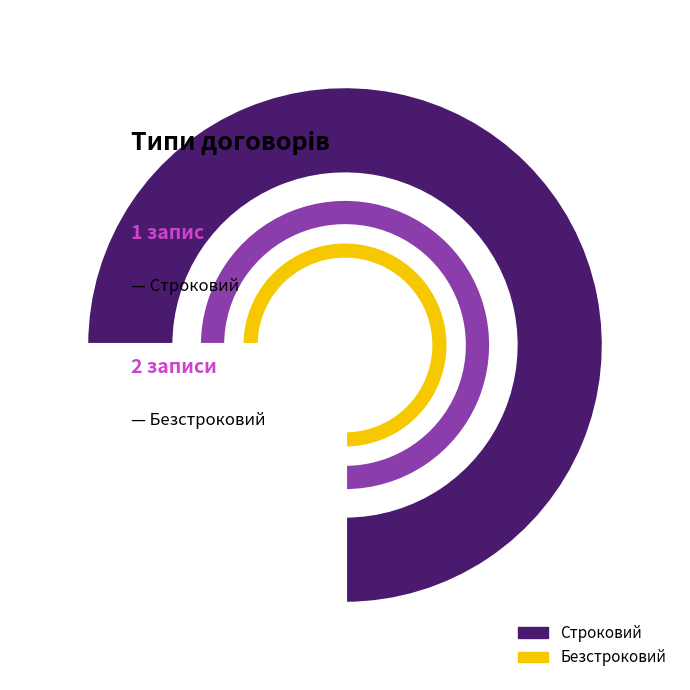

To the nearest percent, what is the average slice percentage?

50%